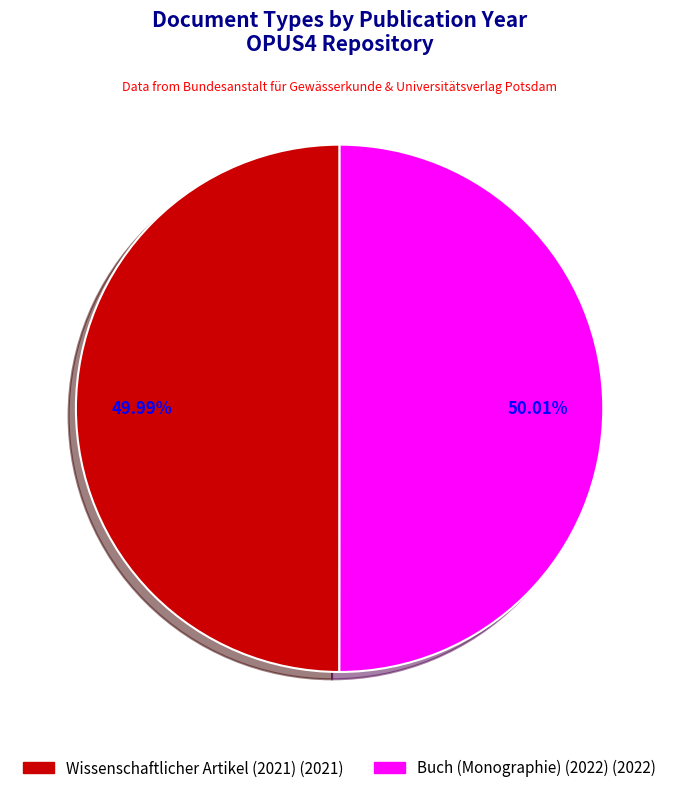

Combined, do Wissenschaftlicher Artikel (2021) and Buch (Monographie) (2022) account for over 50%?

Yes